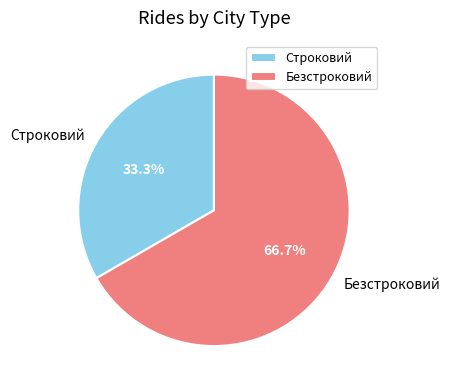

Is it true that Безстроковий is 60% of the pie?

False